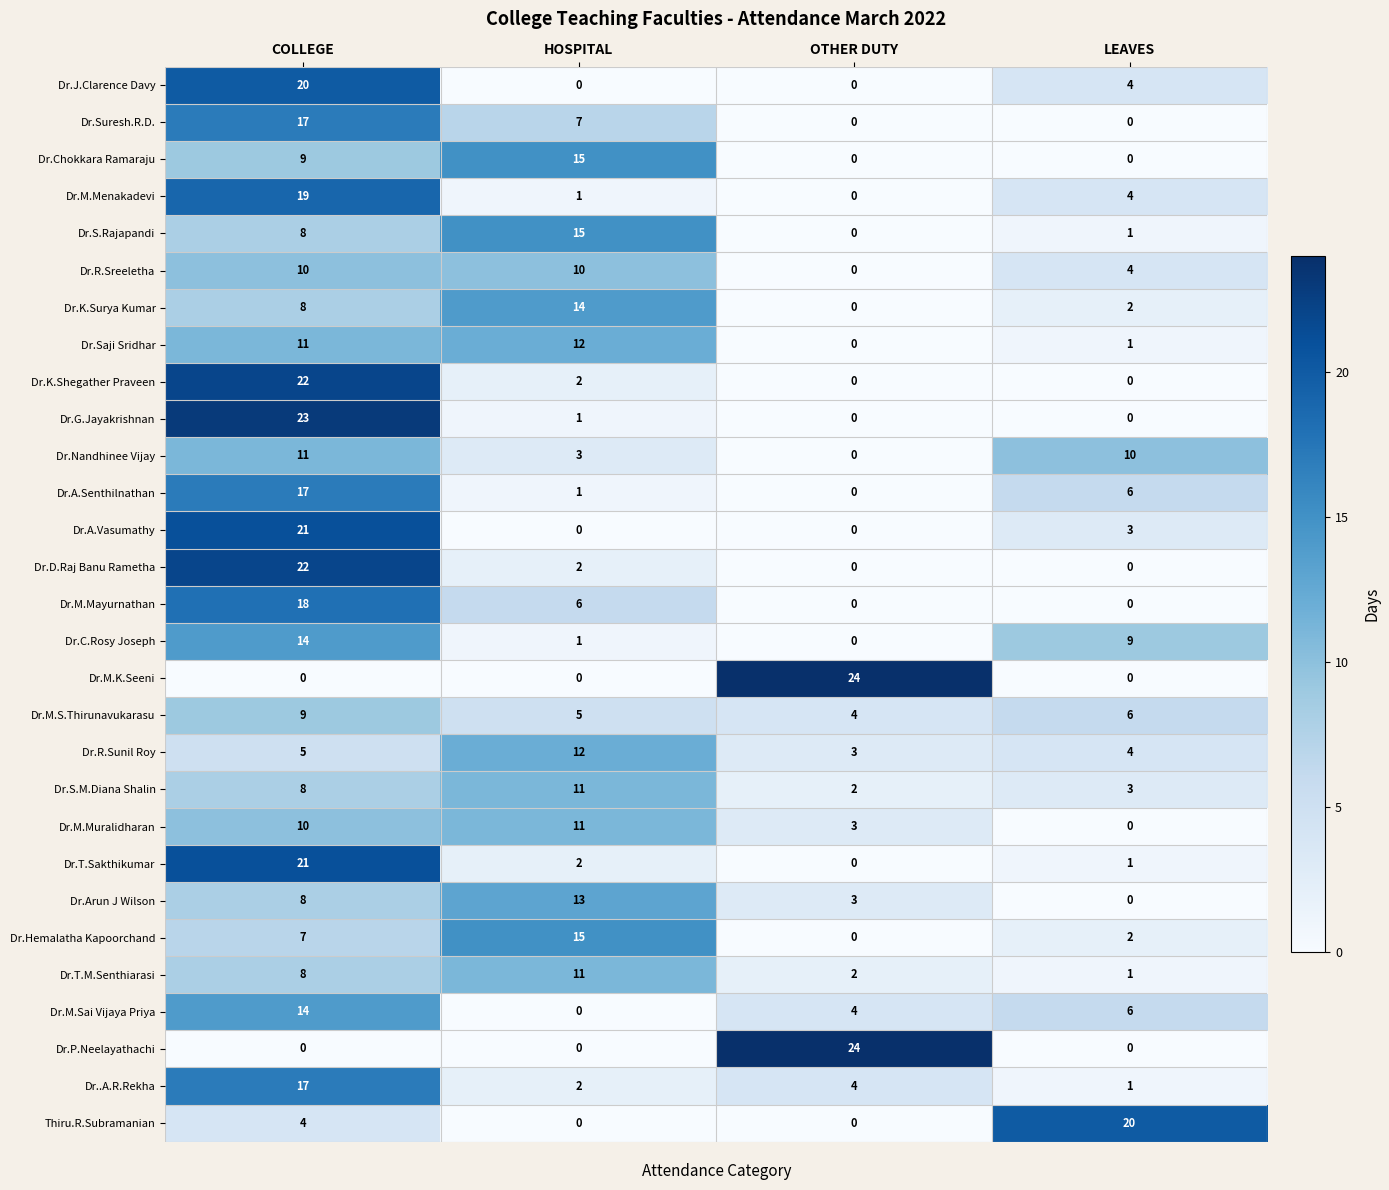

True or false: Dr.M.K.Seeni has a value of 0 at COLLEGE.

True